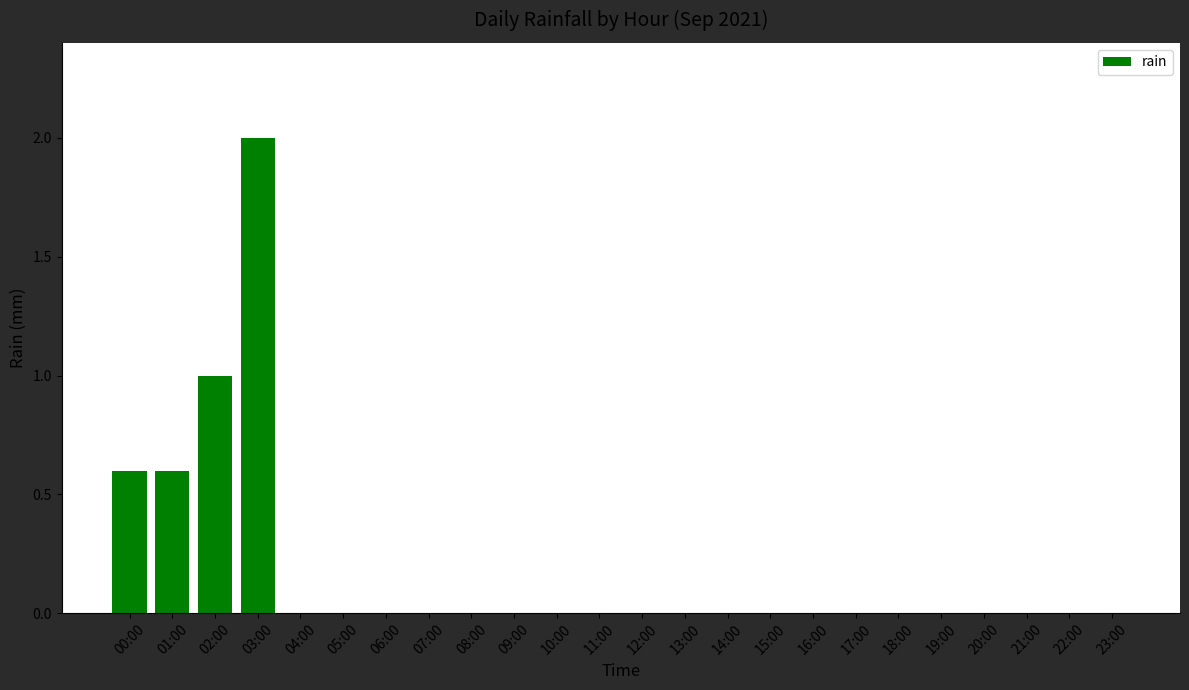

Are the bars grouped side by side (vs. stacked)?

No